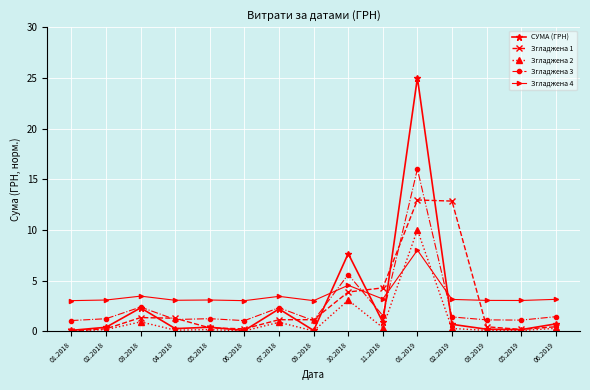

Which category has the highest value across all series?

01.2019